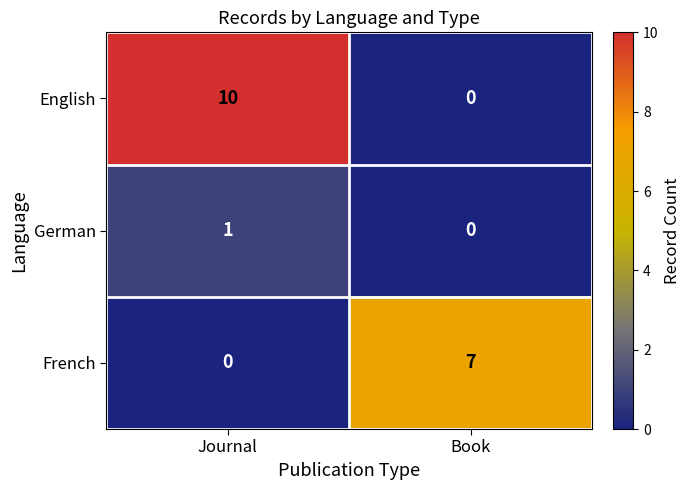

At which category is the sum across all series the highest?

Journal